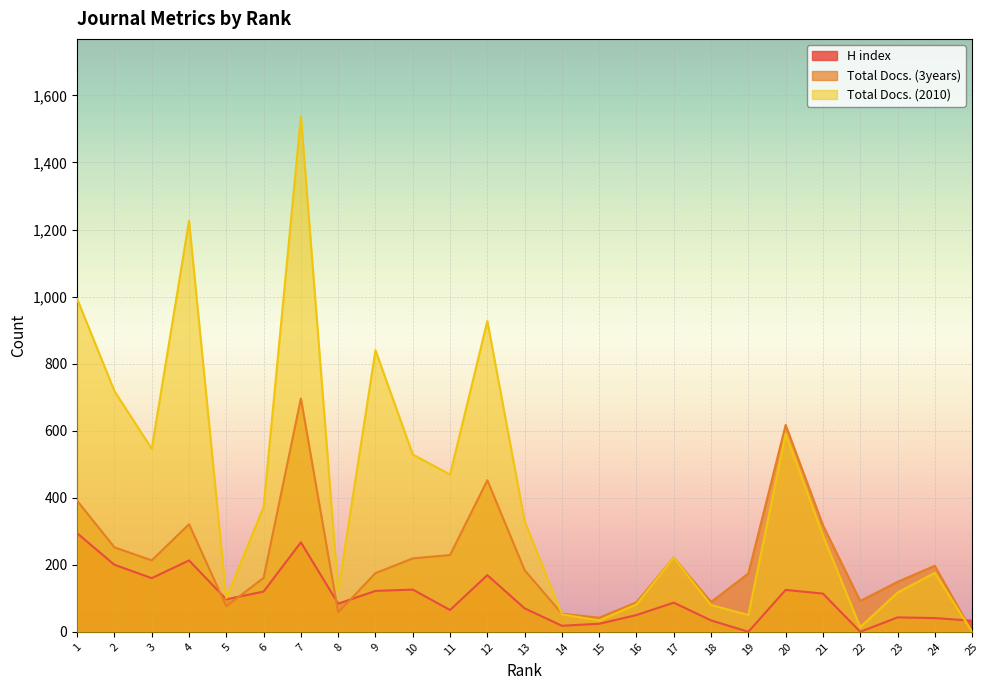

Between 24 and 25, which series saw the biggest shift?

Total Docs. (3years)